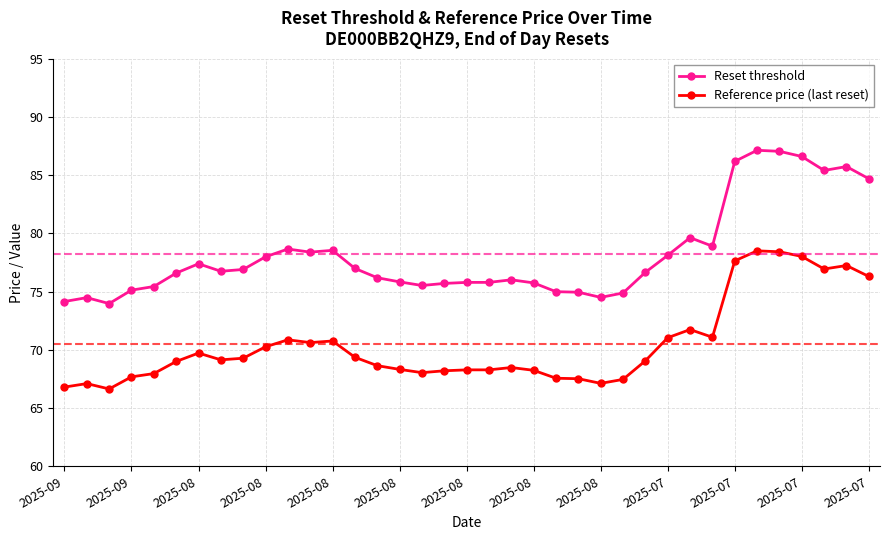

What is the sum of all Reference price (last reset) values?

2607.3